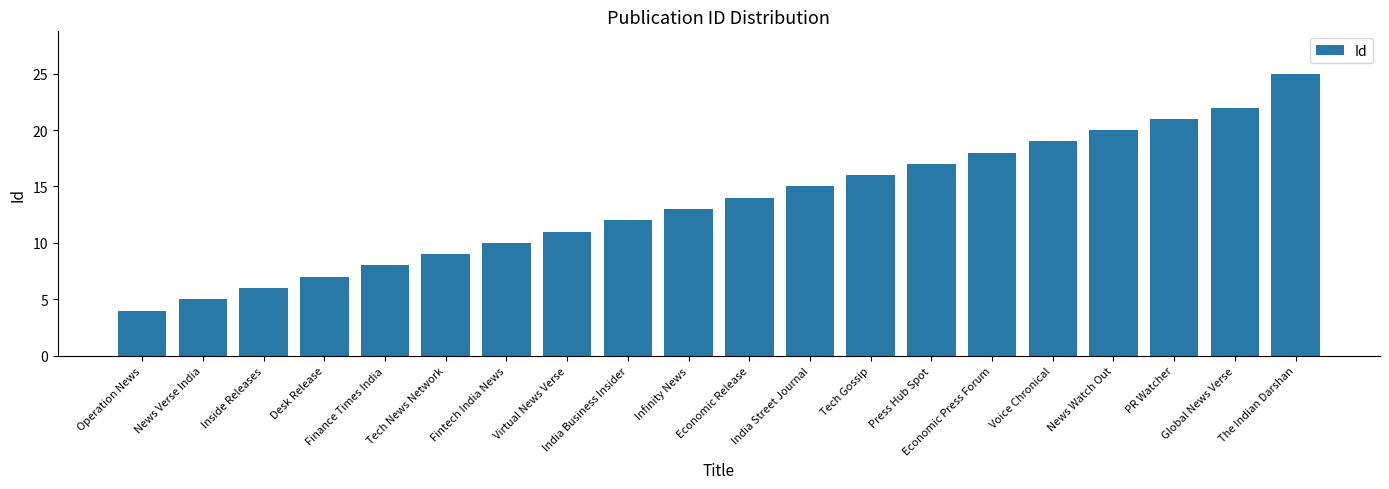

Rank the categories by value from lowest to highest.

Operation News, News Verse India, Inside Releases, Desk Release, Finance Times India, Tech News Network, Fintech India News, Virtual News Verse, India Business Insider, Infinity News, Economic Release, India Street Journal, Tech Gossip, Press Hub Spot, Economic Press Forum, Voice Chronical, News Watch Out, PR Watcher, Global News Verse, The Indian Darshan